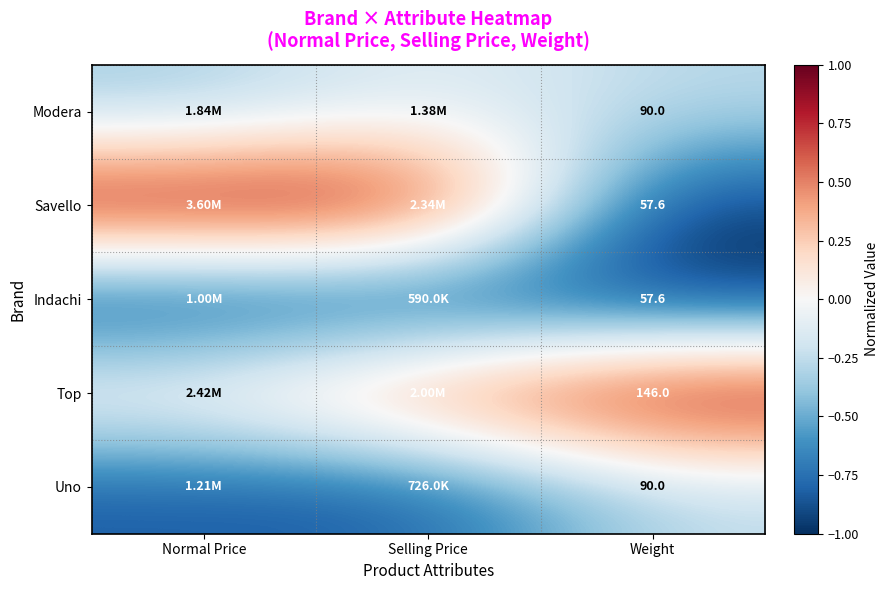

Is the value of Top at Weight greater than the value of Modera at Weight?

Yes